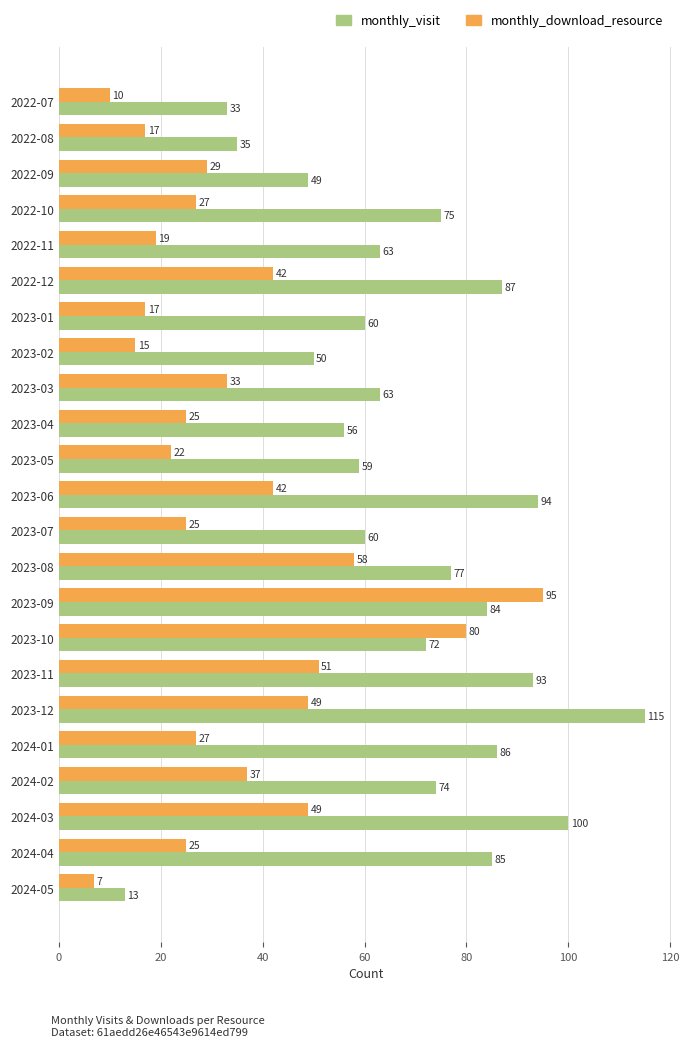

At which category does the chart reach its peak across all series?

2023-12